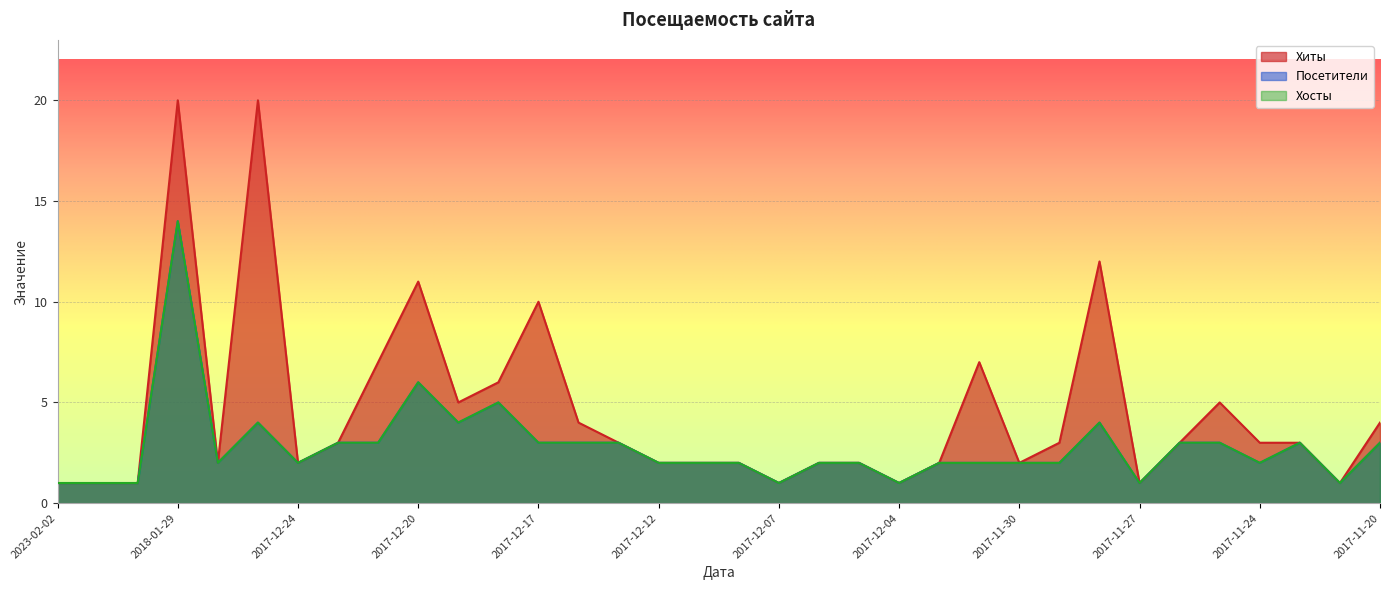

Reading left to right, extract all data points from this chart.

Хиты: 1	1	1	20	2	20	2	3	7	11	5	6	10	4	3	2	2	2	1	2	2	1	2	7	2	3	12	1	3	5	3	3	1	4
Хосты: 1	1	1	14	2	4	2	3	3	6	4	5	3	3	3	2	2	2	1	2	2	1	2	2	2	2	4	1	3	3	2	3	1	3
Посетители: 1	1	1	14	2	4	2	3	3	6	4	5	3	3	3	2	2	2	1	2	2	1	2	2	2	2	4	1	3	3	2	3	1	3